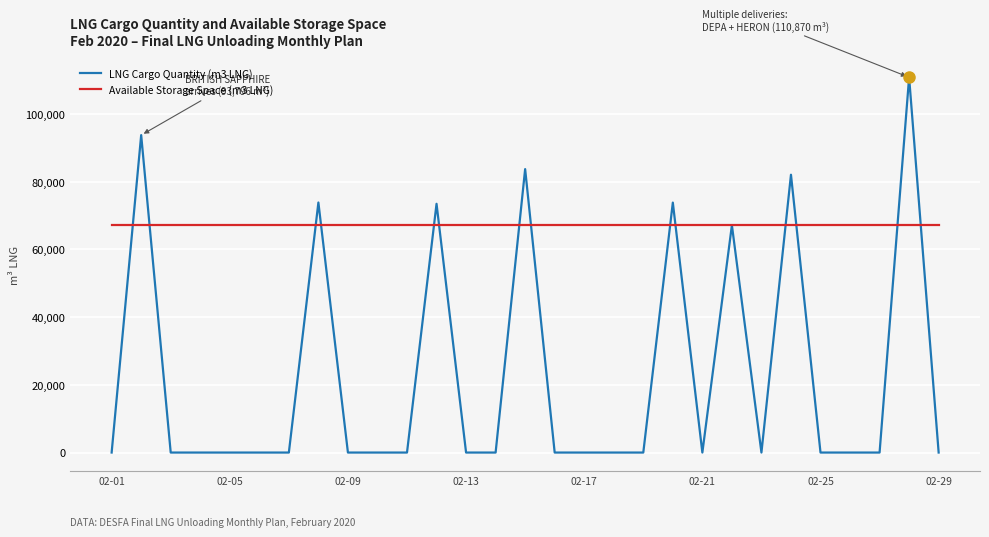

Rank the series by their maximum value, from lowest to highest.

Available Storage Space (m3 LNG), LNG Cargo Quantity (m3 LNG)